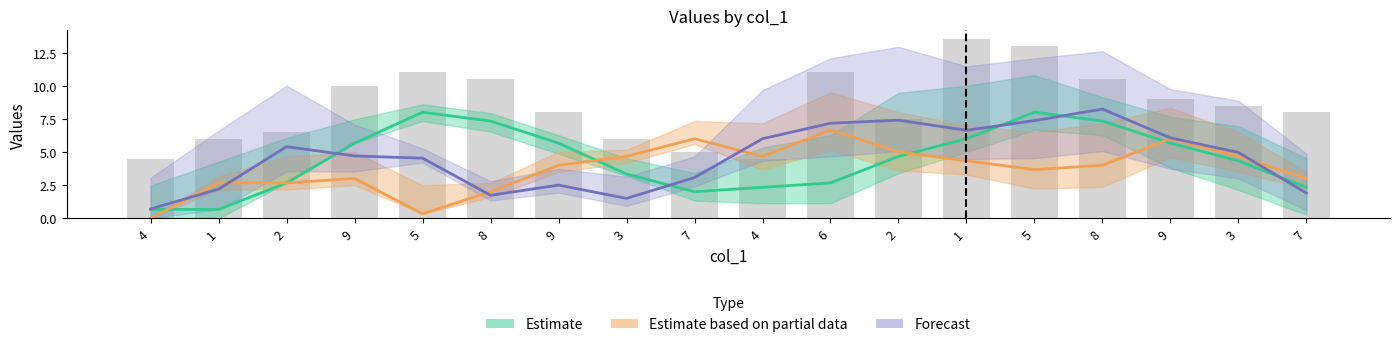

The value of Estimate at 5 is 5.6. True or false?

False